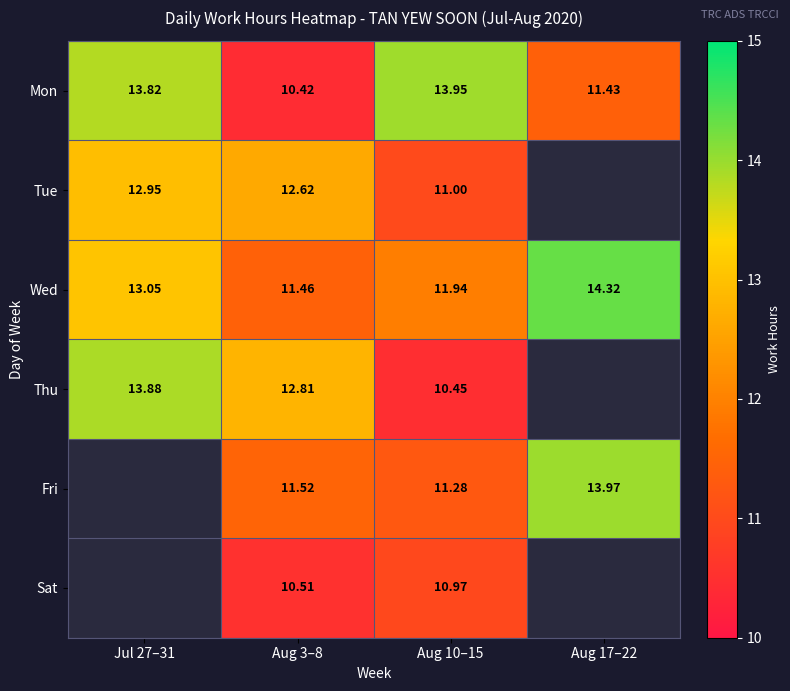

Which category has the lowest value across all series?

Aug 3–8